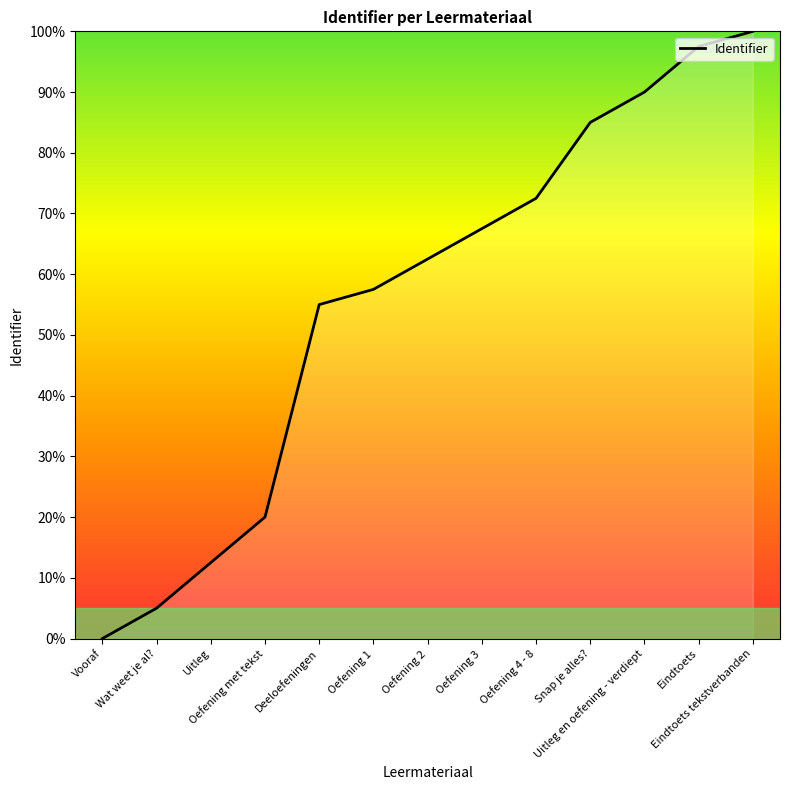

Reading right to left, extract all data points from this chart.

Eindtoets tekstverbanden=100.0	Eindtoets=97.5	Uitleg en oefening - verdiept=90.0	Snap je alles?=85.0	Oefening 4 - 8=72.5	Oefening 3=67.5	Oefening 2=62.5	Oefening 1=57.5	Deeloefeningen=55.0	Oefening met tekst=20.0	Uitleg=12.5	Wat weet je al?=5.0	Vooraf=0.0